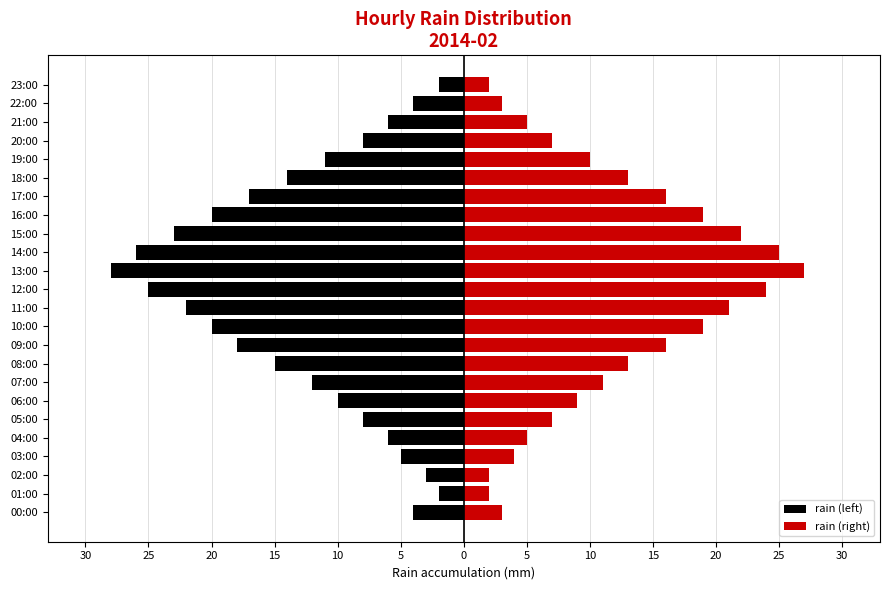

What is the difference between the maximum and minimum values in the rain (left) series?

26